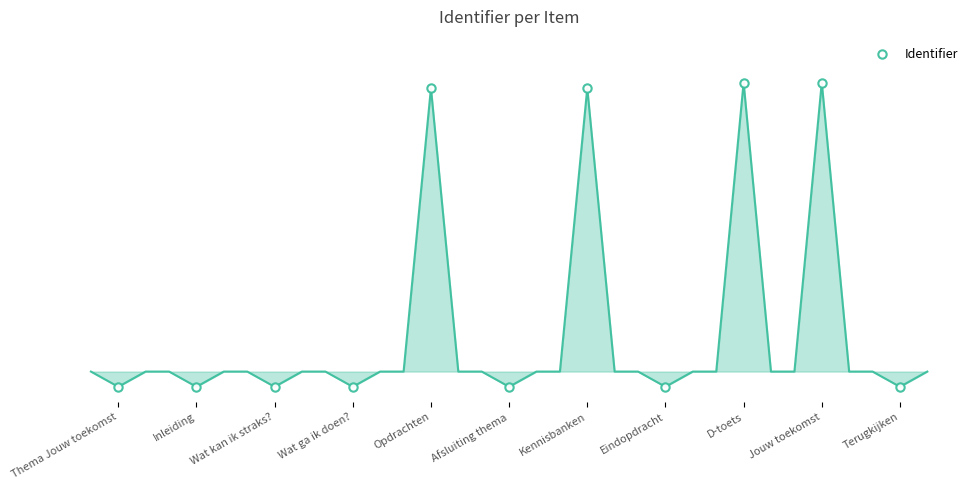

What is the approximate value at Opdrachten?

1.0